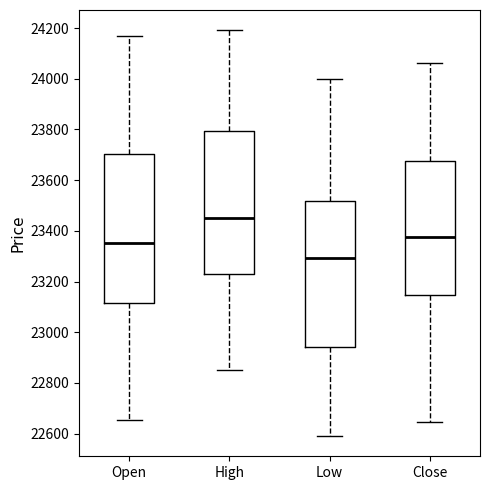

Where does the median line of the box for Close sit on the y-axis? The values are not printed on the chart, so give them approximately, as read against the axis.

23380